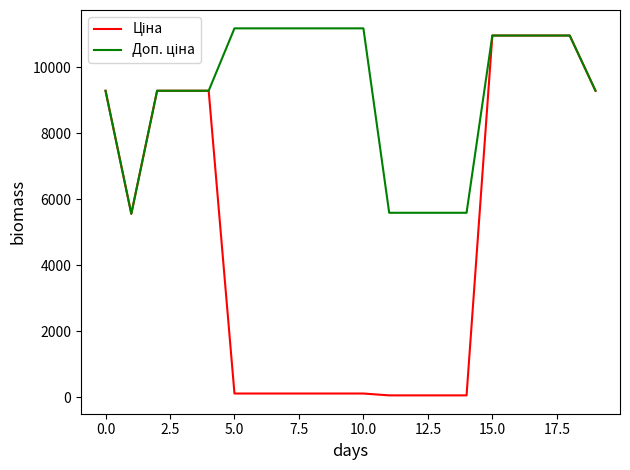

Does the chart display data point markers on the line(s)?

No